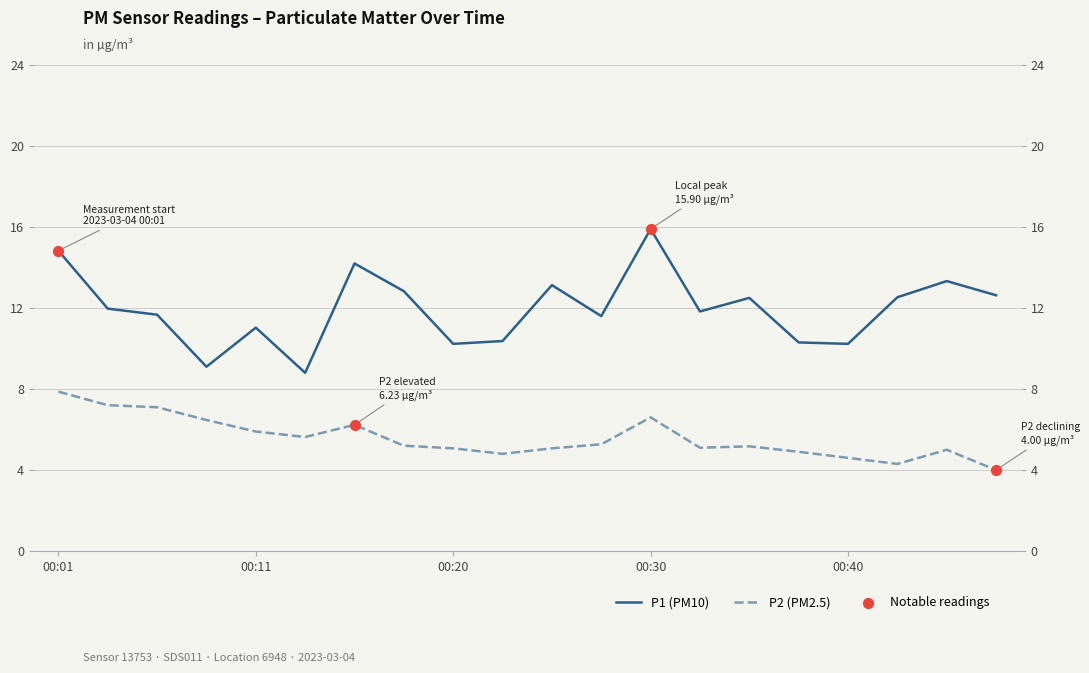

Which series has the largest total across all categories?

P1 (PM10)